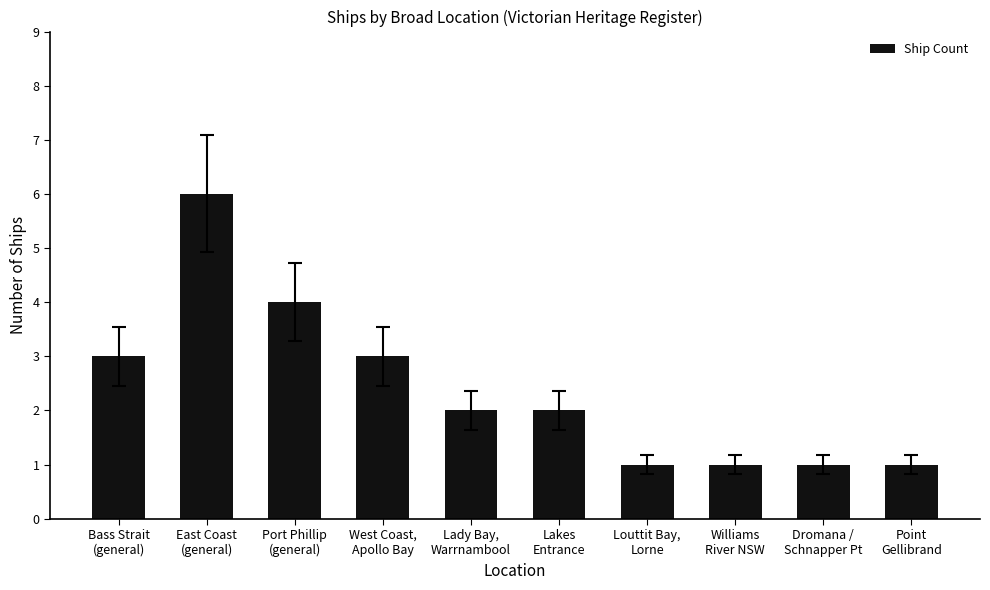

Reading left to right, transcribe all the data shown in this chart.

3	6	4	3	2	2	1	1	1	1